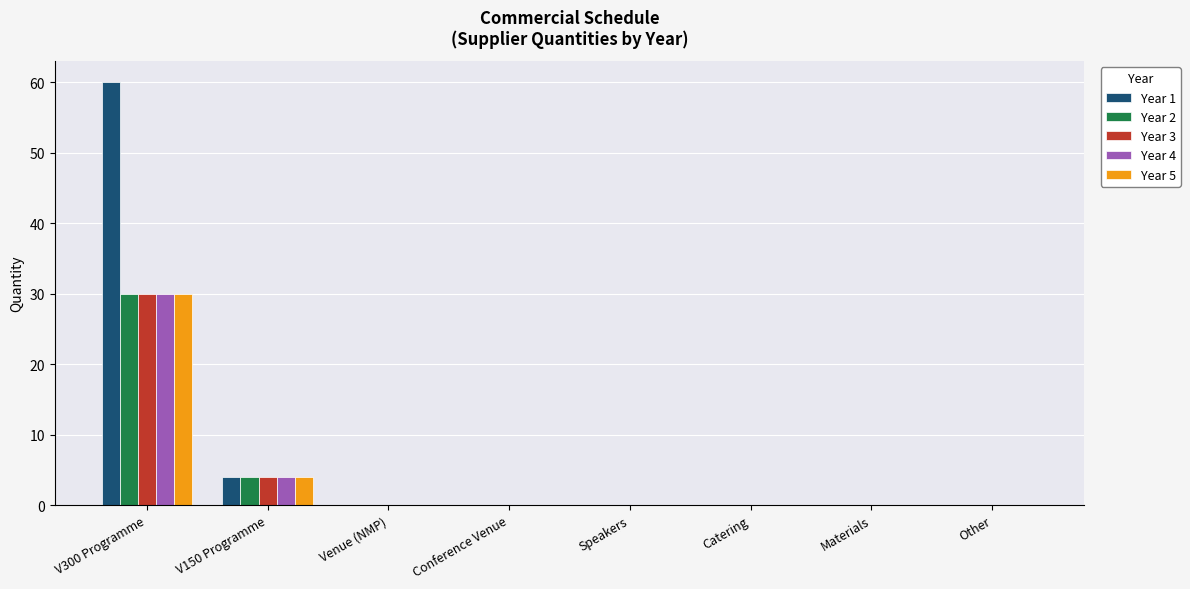

How many data points does each series have?

8